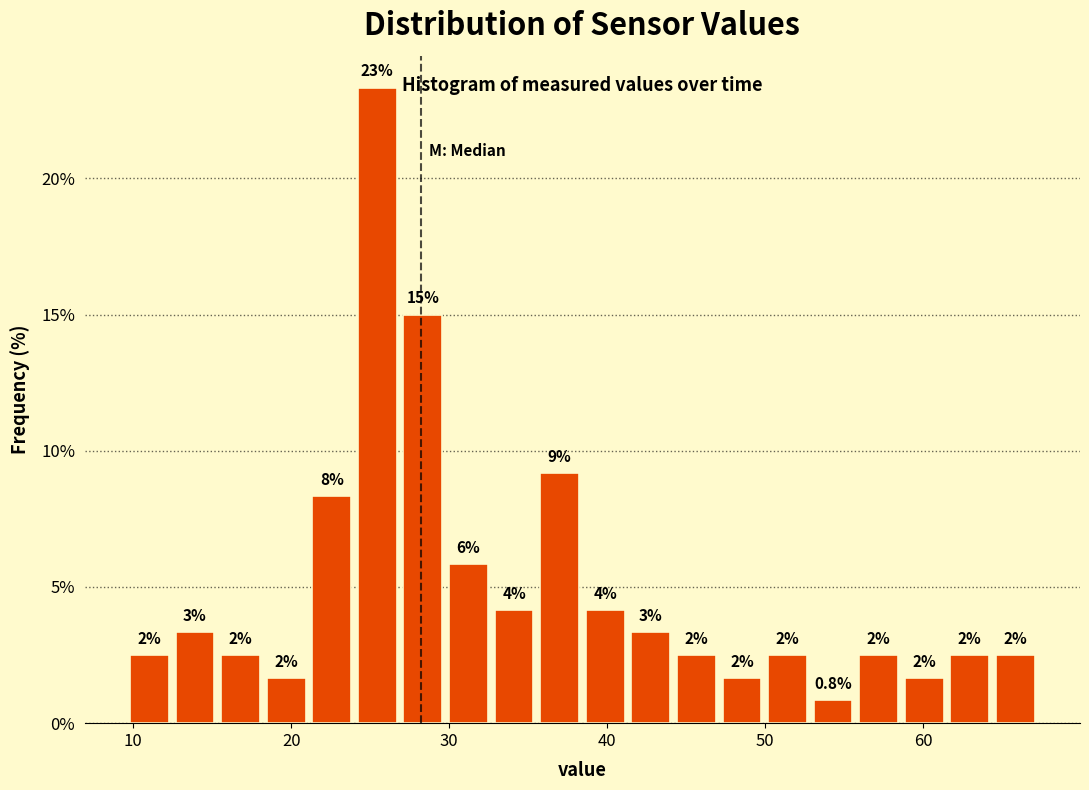

Read against the x-axis, roughly where is the centre of the tallest bar?

25